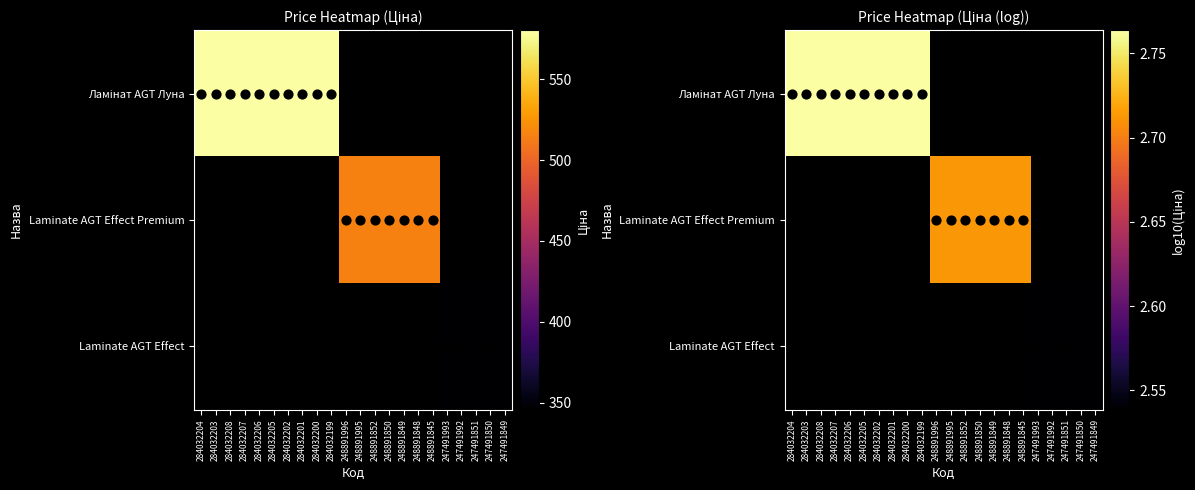

Count the number of data series in this chart.

3